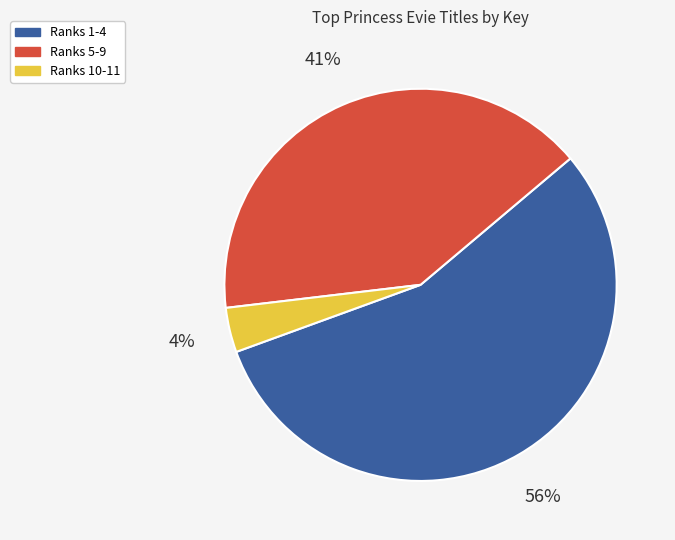

To the nearest percent, what is the average slice percentage?

33%